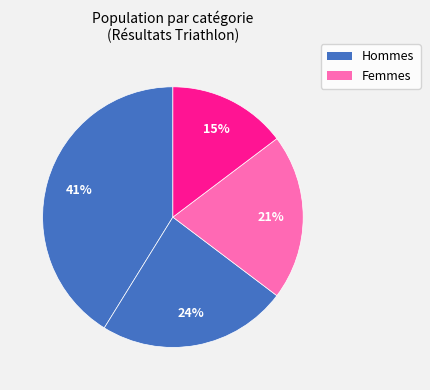

How many segments does this pie chart have?

4